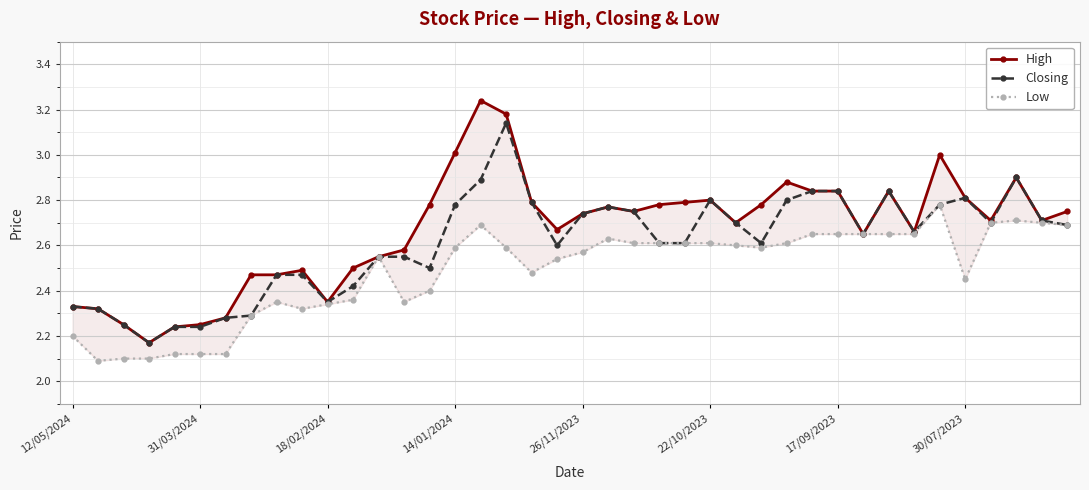

Rank the series by their average value, from lowest to highest.

Low, Closing, High